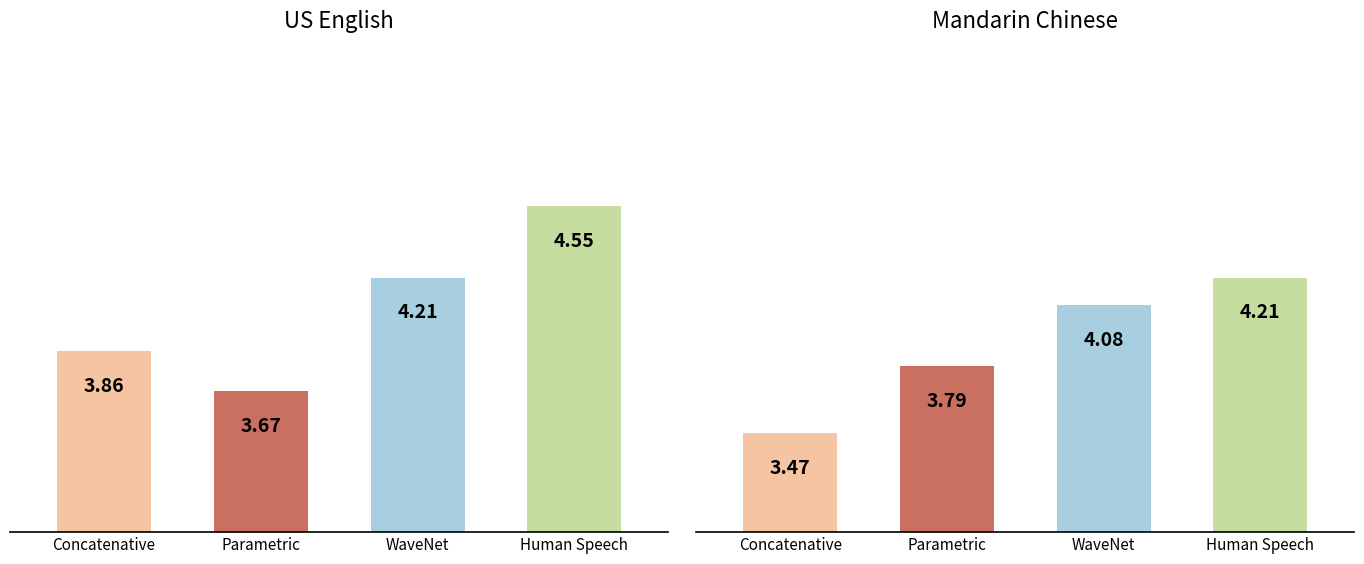

How many bars are there in each group?

4